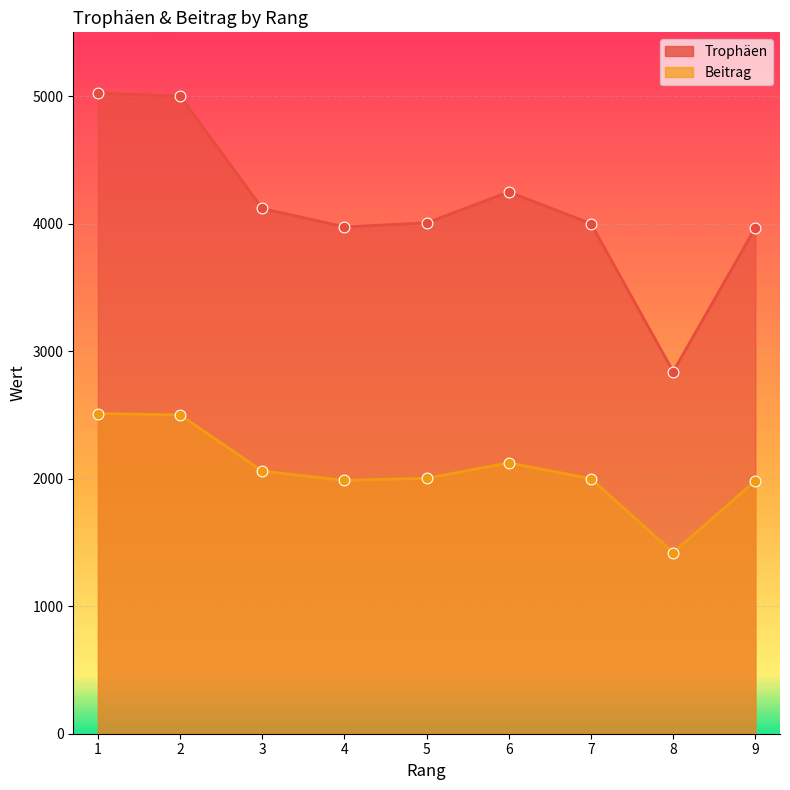

Which series has the largest total across all categories?

Trophäen